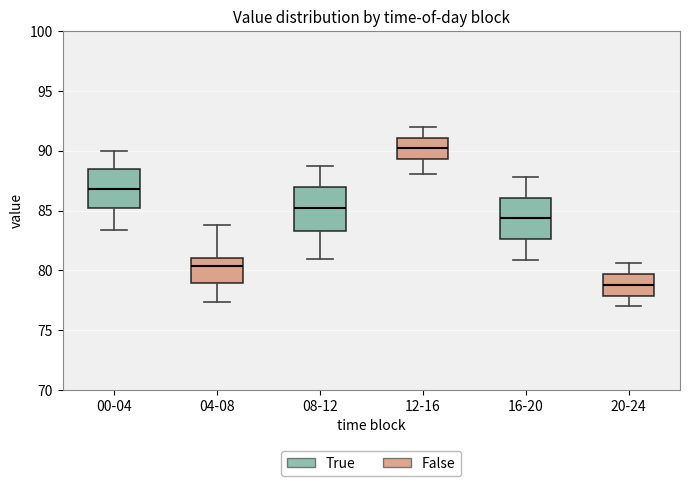

Reading left to right, read every box against the y-axis: the position of its median line, the range the box covers, and the ends of its whiskers. The values are not printed on the chart, so give them approximately, as read against the axis.

00-04: median 87.0, box 85.0 to 88.5, whiskers 83.5 to 90.0
04-08: median 80.5, box 79.0 to 81.0, whiskers 77.5 to 84.0
08-12: median 85.5, box 83.5 to 87.0, whiskers 81.0 to 88.5
12-16: median 90.0, box 89.5 to 91.0, whiskers 88.0 to 92.0
16-20: median 84.5, box 82.5 to 86.0, whiskers 81.0 to 88.0
20-24: median 79.0, box 78.0 to 79.5, whiskers 77.0 to 80.5